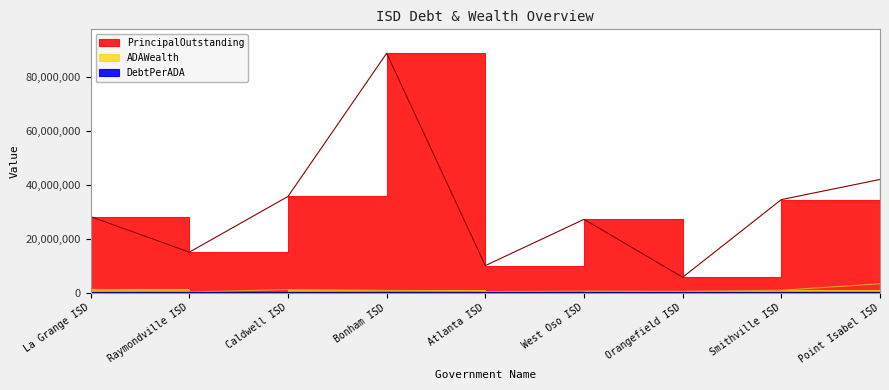

Which series has the largest total across all categories?

PrincipalOutstanding